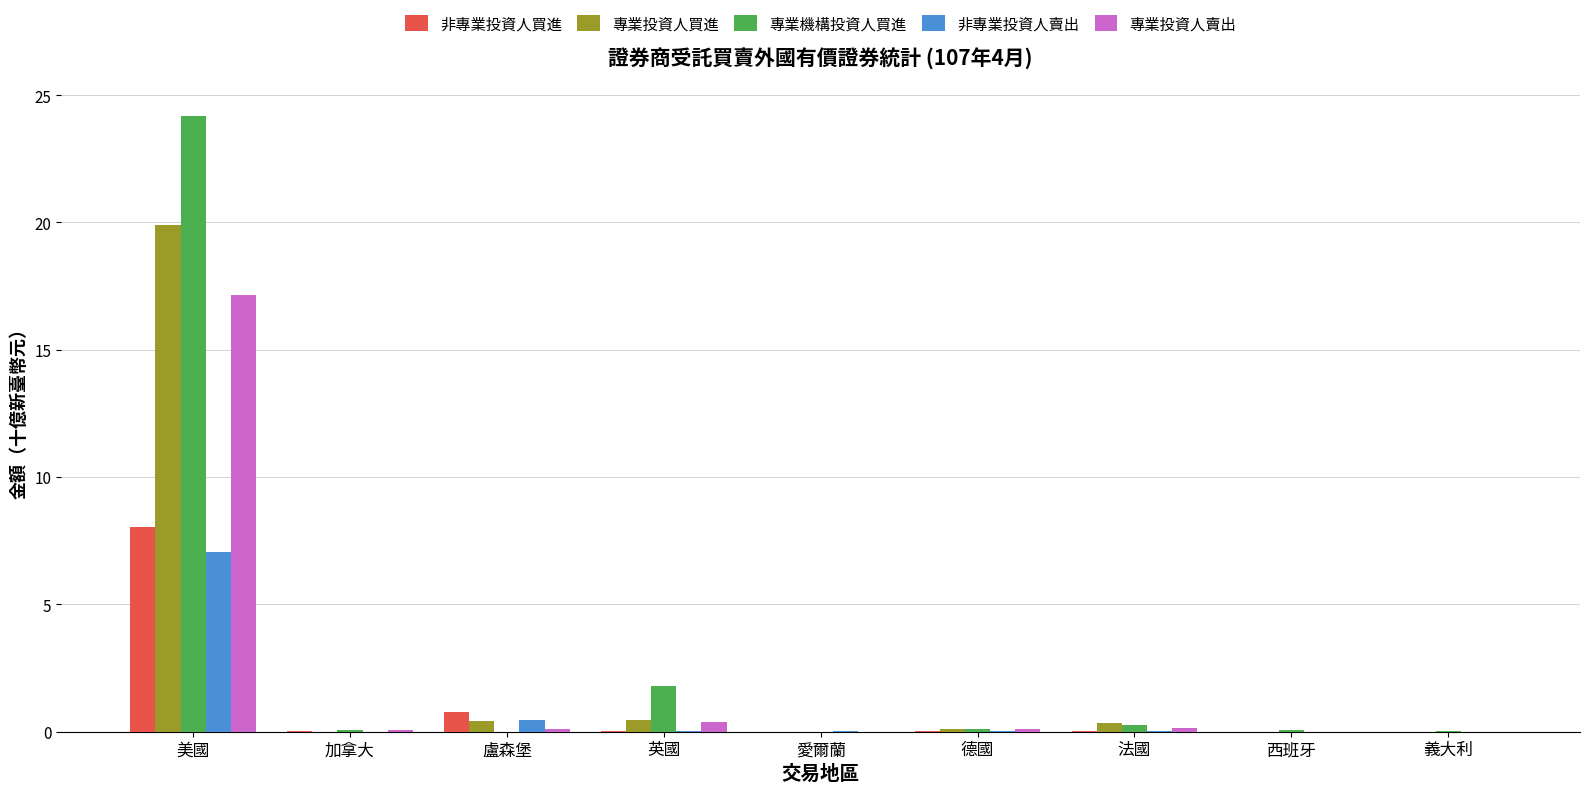

The value of 專業機構投資人買進 at 盧森堡 is 0.0. True or false?

True